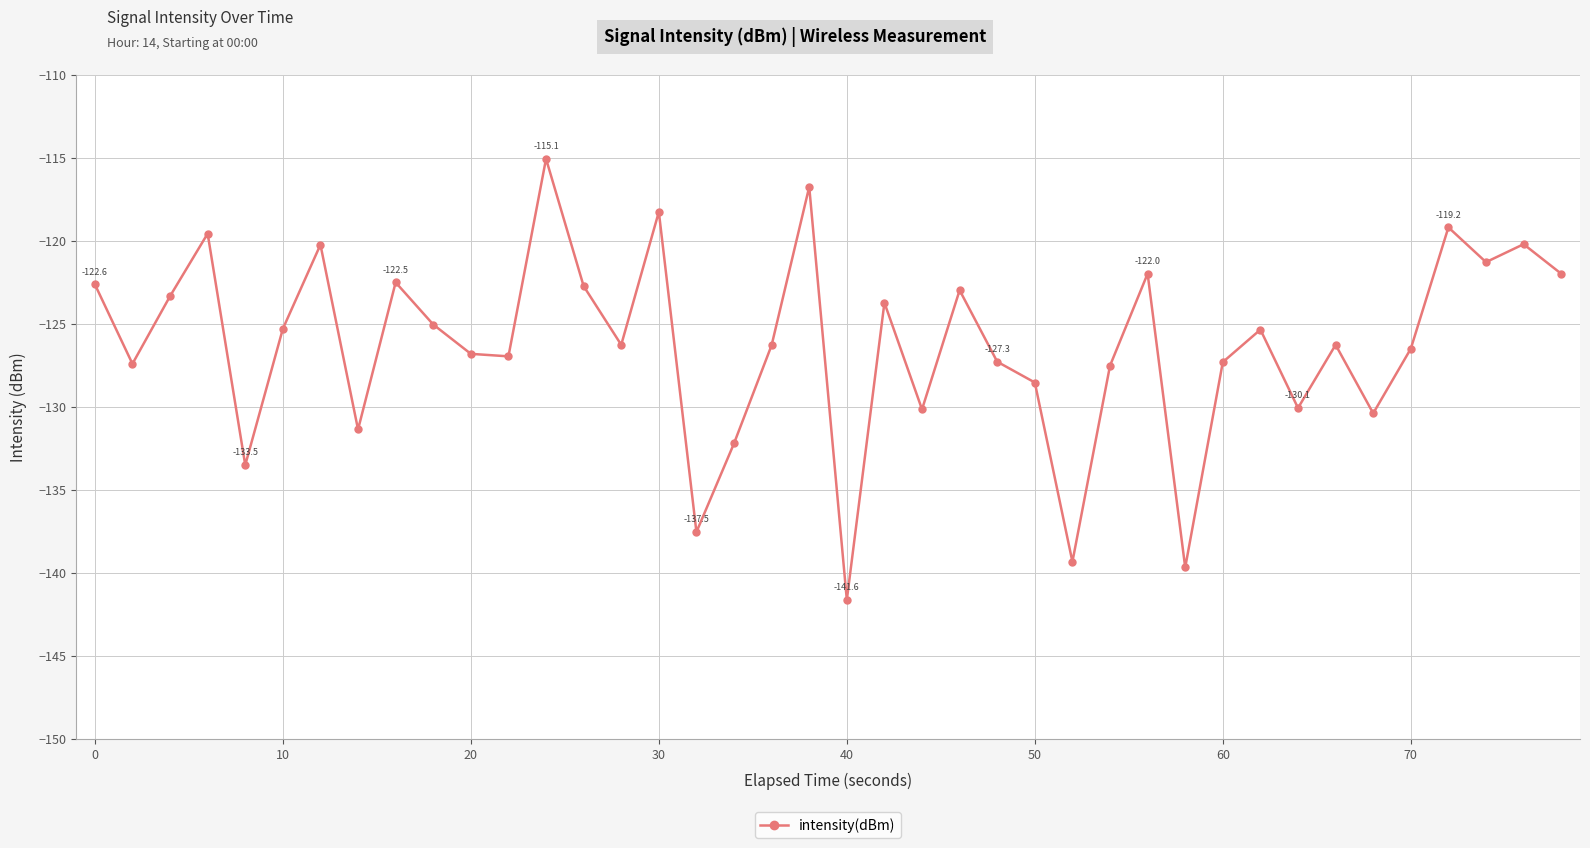

What is the smallest value displayed?

-141.6